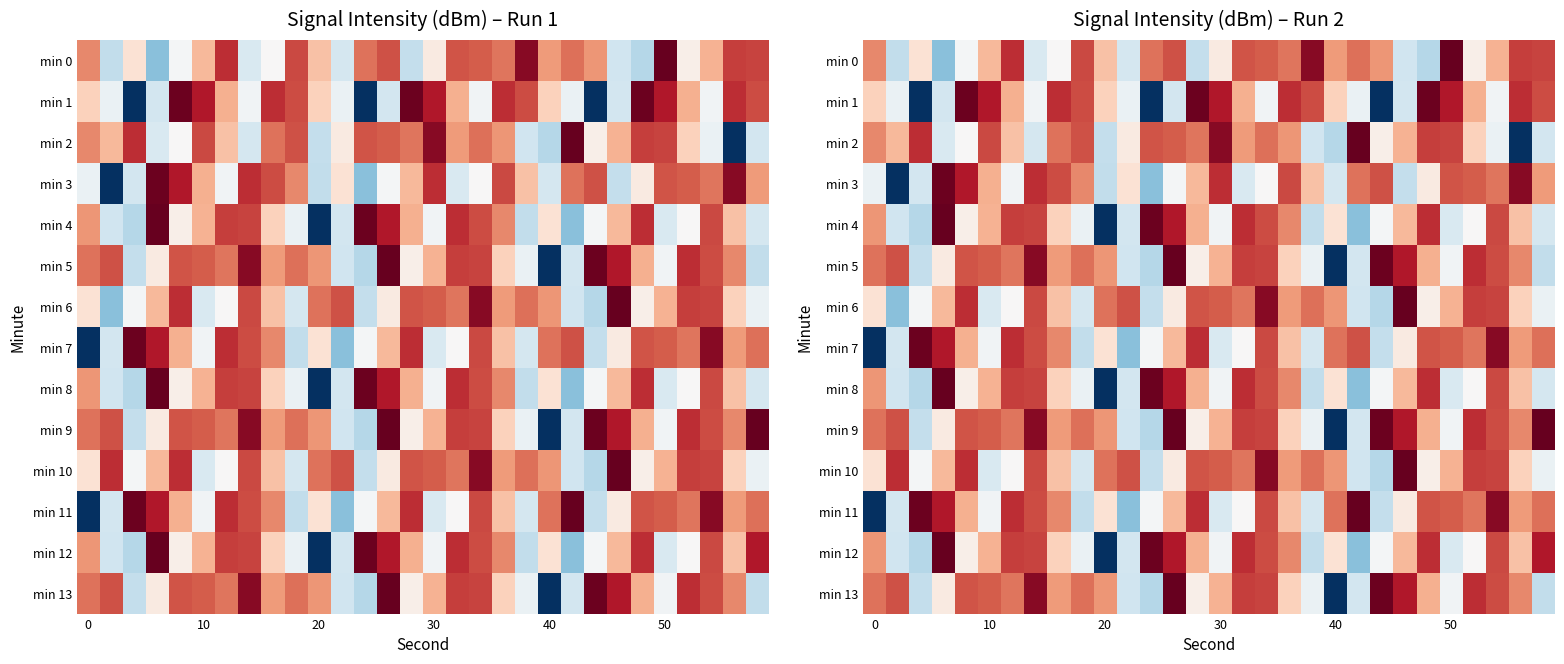

Which series has the largest total across all categories?

min 9